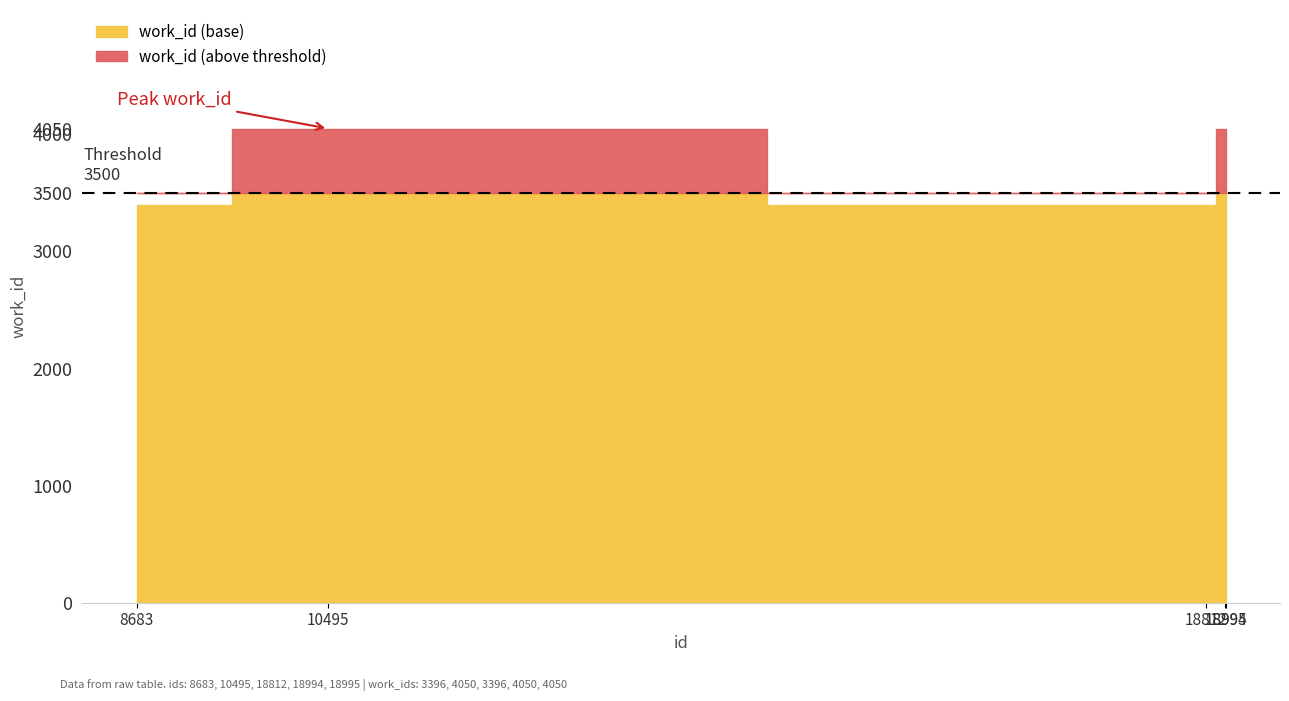

At which category does the data reach its first local valley?

18812